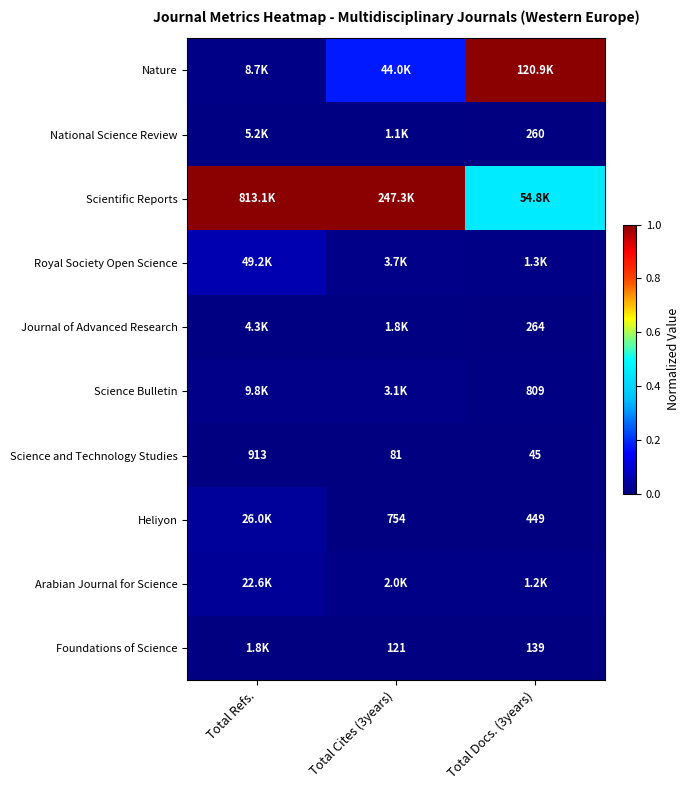

Count the Royal Society Open Science values in the range 0 to 1.

3